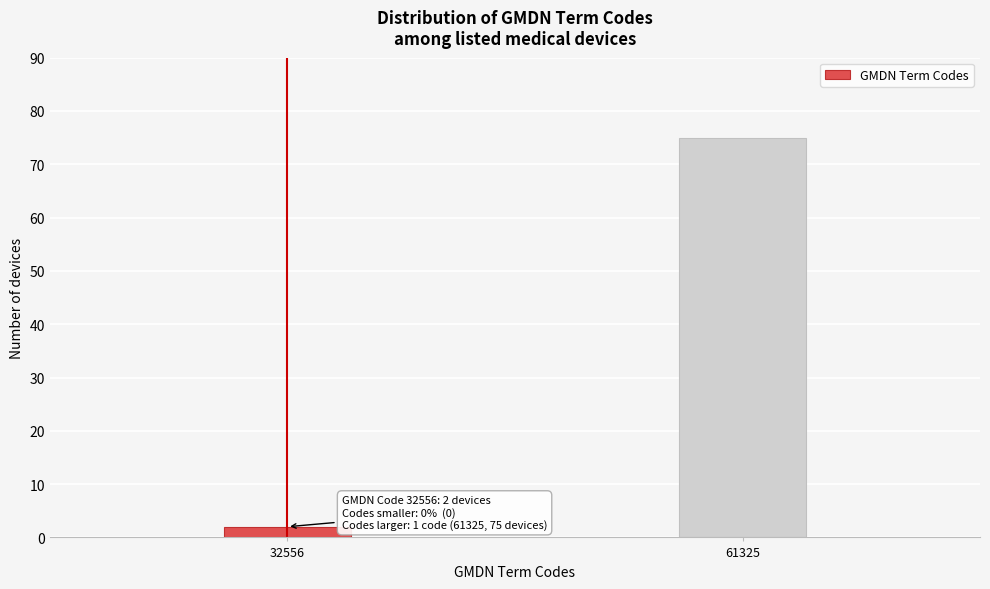

Reading right to left, list all the values displayed in this chart.

61325=75	32556=2